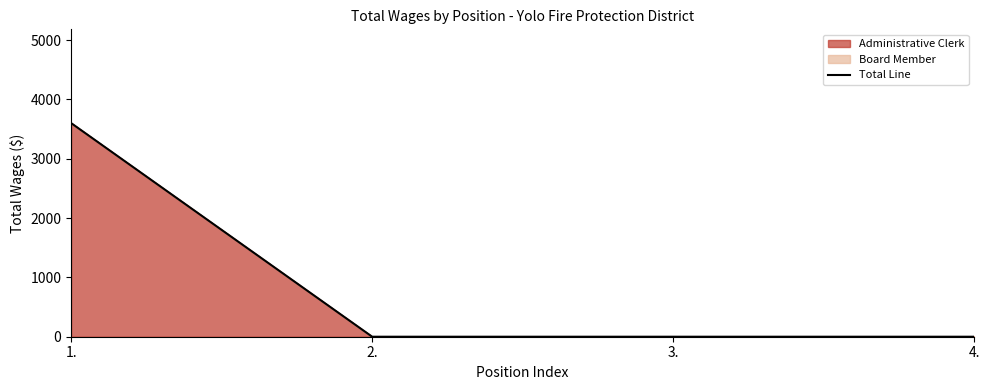

What position from the right is 1.?

4